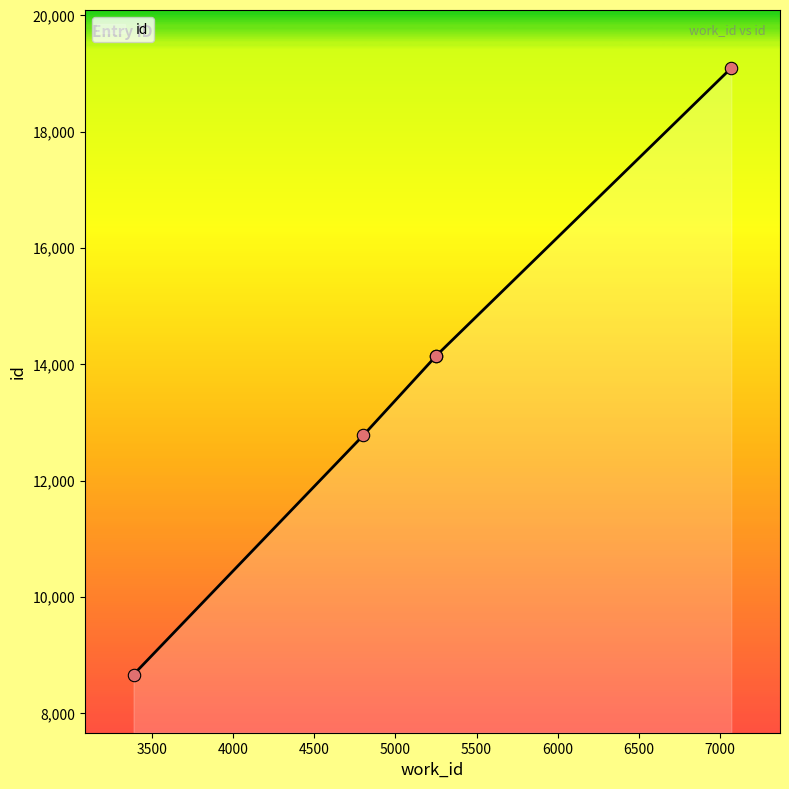

What is the ratio of the value at 3386 to the value at 5248?

0.6